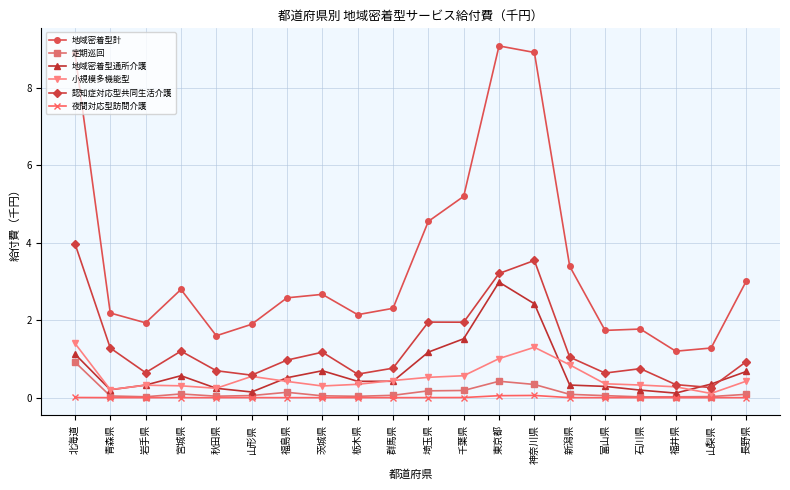

Which series has the largest range (max minus min)?

地域密着型計